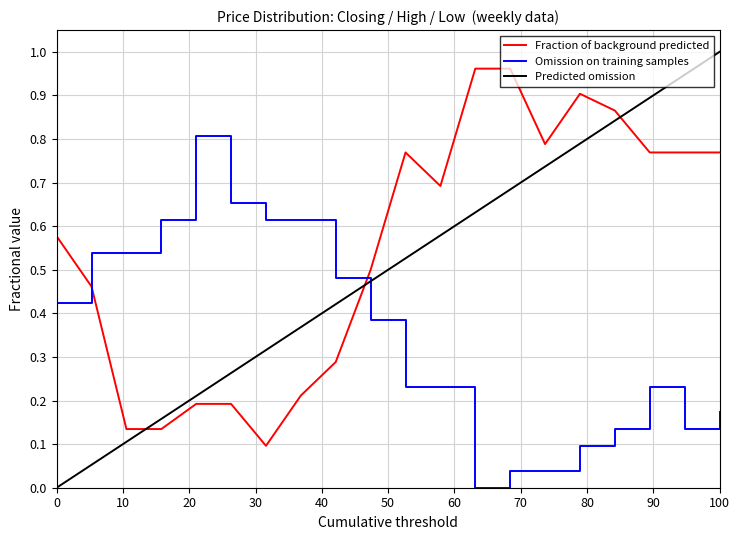

How many intersections are there between Closing and Low?

2